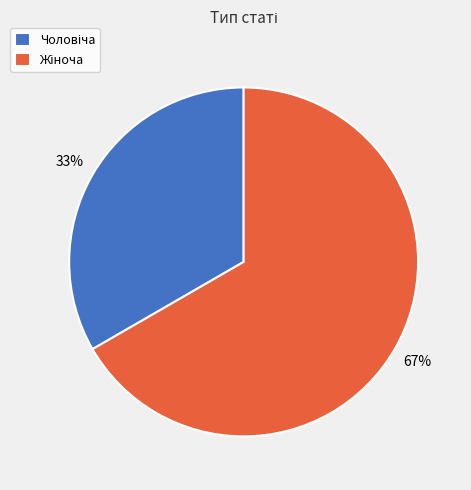

Does any single category account for the majority?

Yes